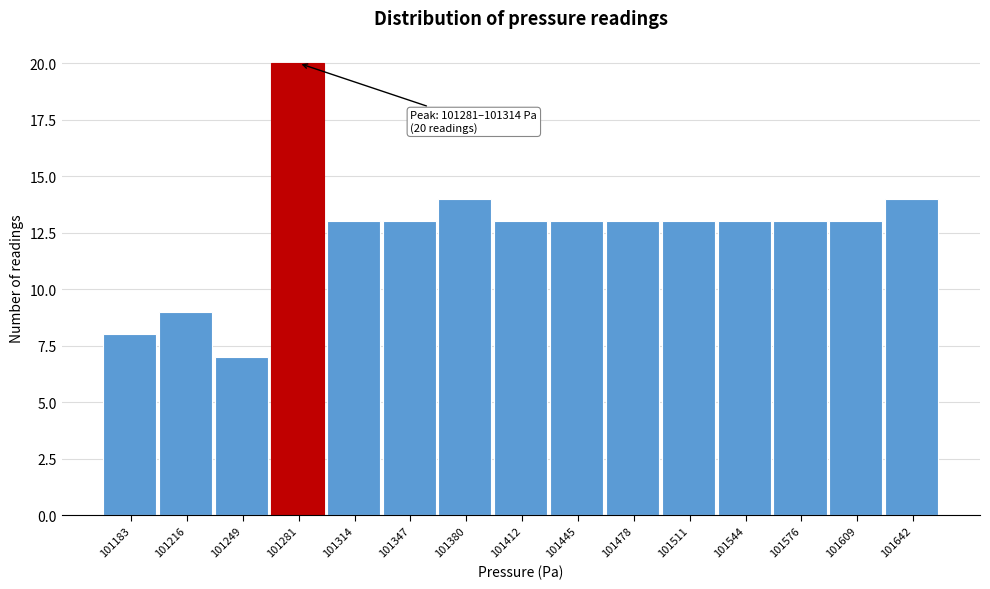

Reading left to right, transcribe all the data shown in this chart.

101183=8	101216=9	101249=7	101281=20	101314=13	101347=13	101380=14	101412=13	101445=13	101478=13	101511=13	101544=13	101576=13	101609=13	101642=14